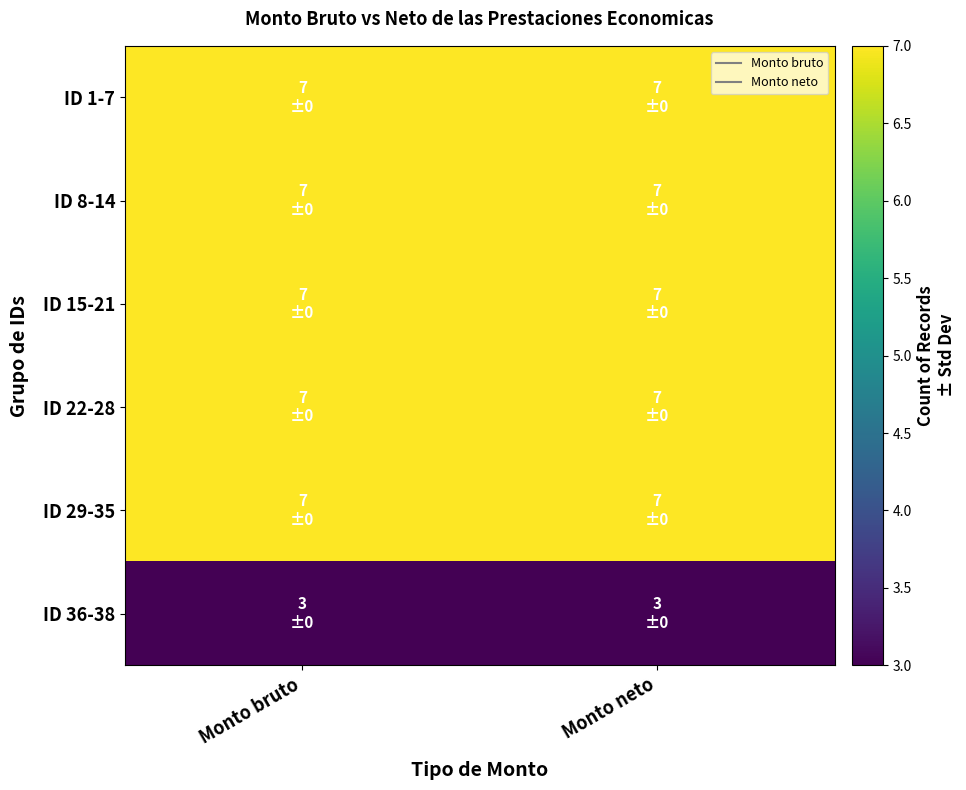

At how many categories does at least one series exceed 4?

2